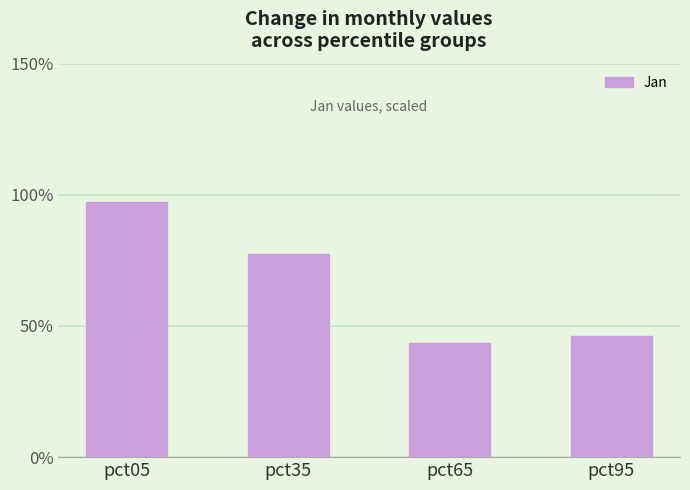

What is the sum of all Jan (scaled) values?

264.1